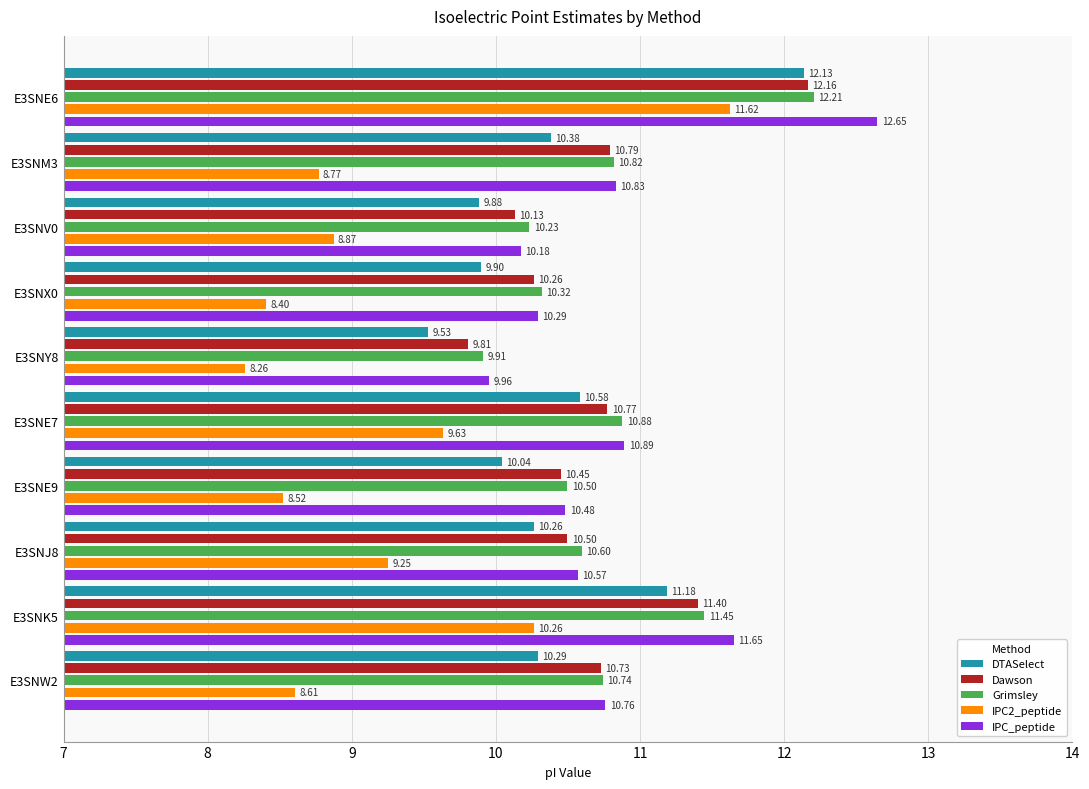

What is the total value across all series at E3SNE7?

52.8